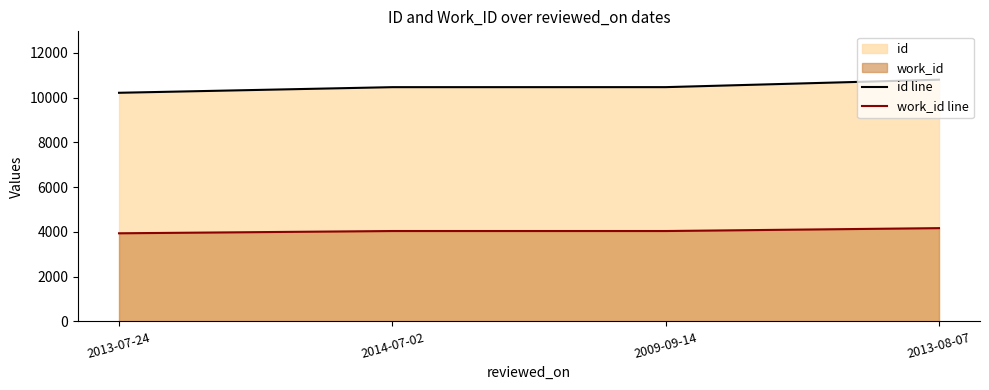

Which series changed the most between 2009-09-14 and 2013-08-07?

id line